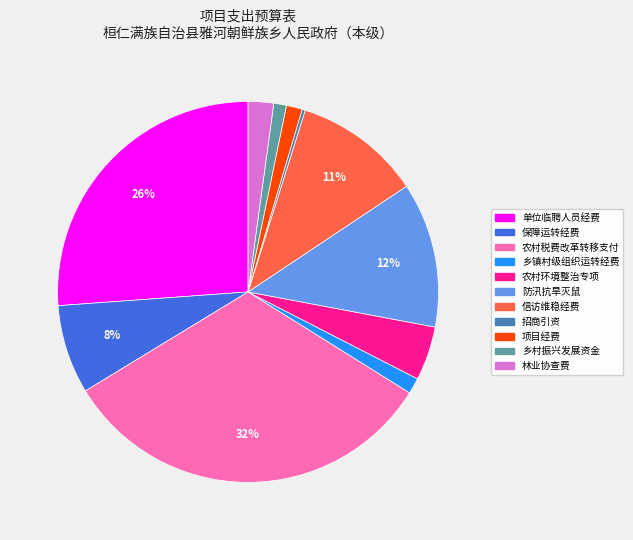

Is the sum of 信访维稳经费 and 乡村振兴发展资金 greater than half?

No